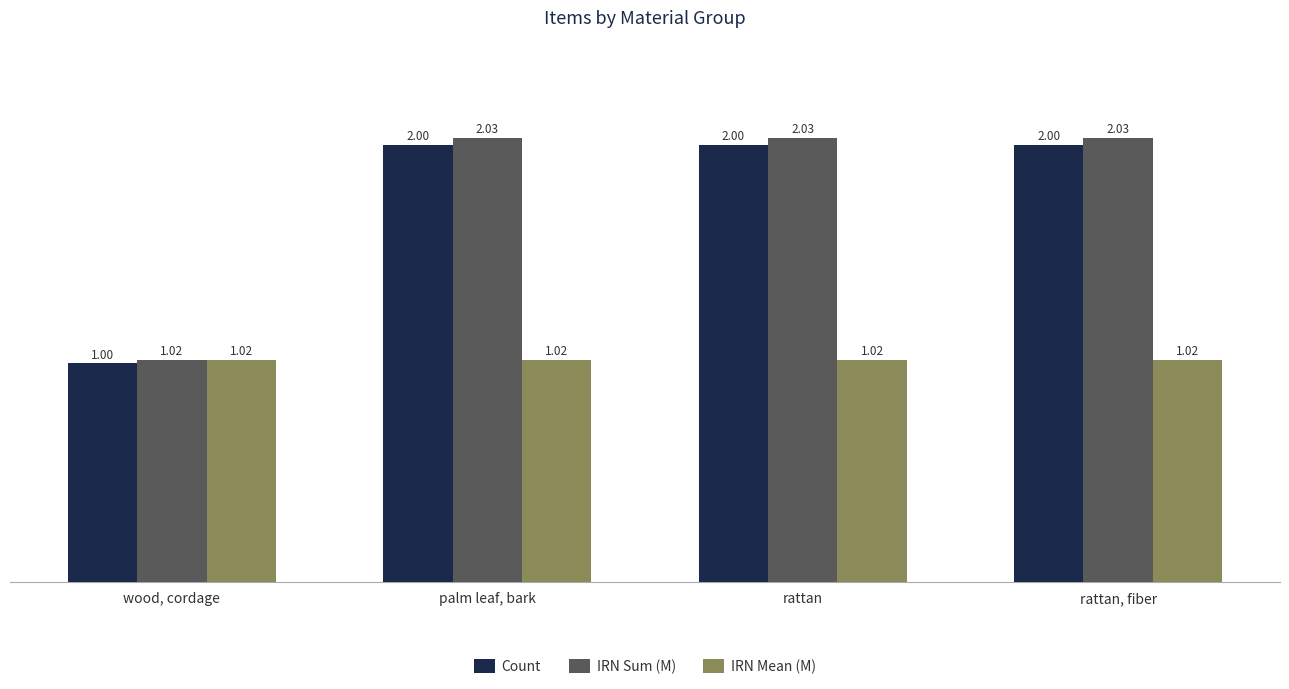

Is the value of IRN Sum (M) at palm leaf, bark greater than the value of IRN Mean (M) at palm leaf, bark?

Yes